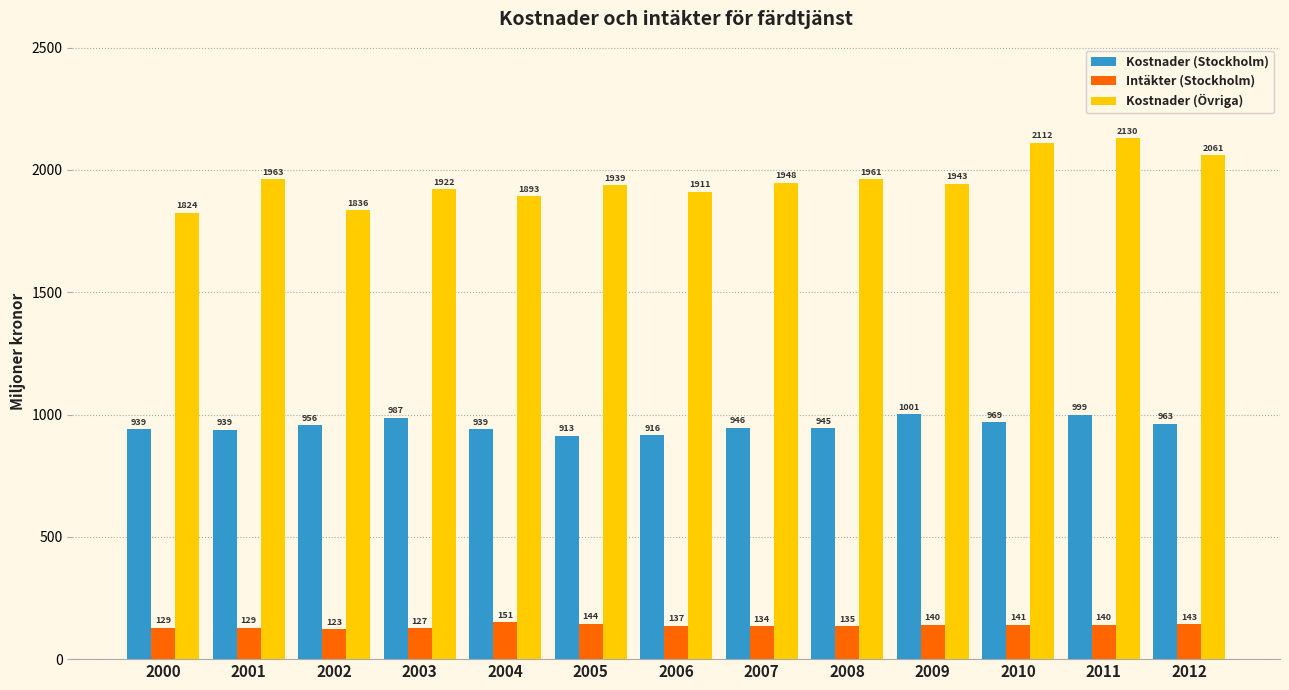

Read the Kostnader (Övriga) value at 2001.

1962.9